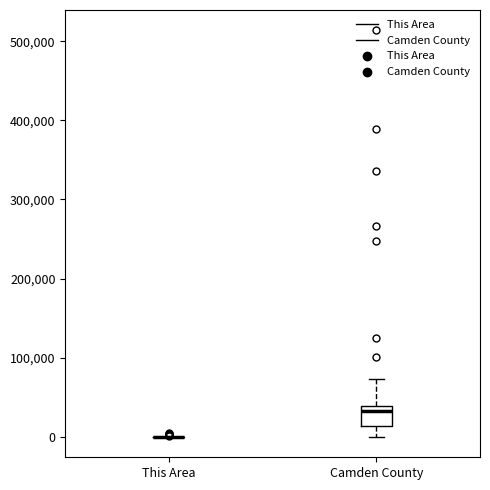

Which box is the tallest, from its lower edge to its upper edge?

Camden County